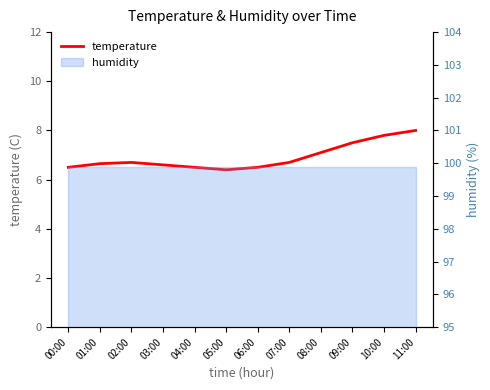

What is the label of the 2nd point from the right?

10:00